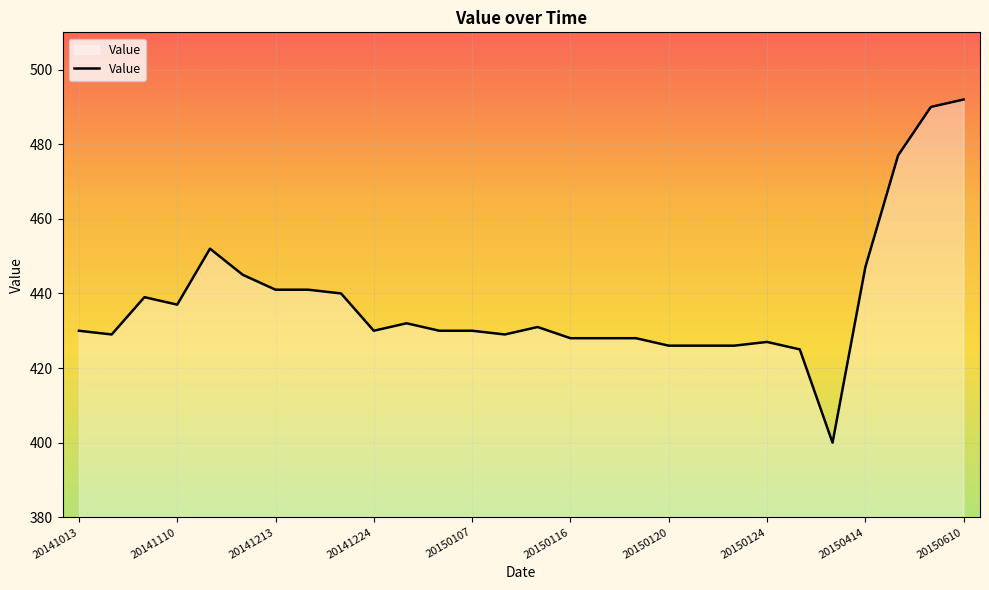

How many series are shown in this chart?

1